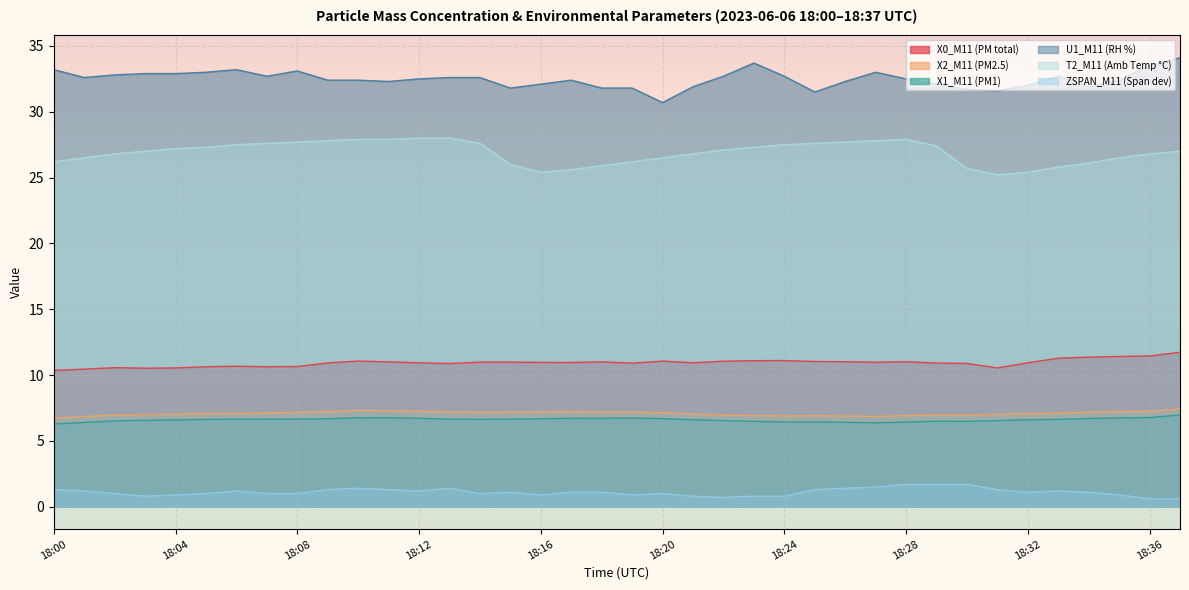

Reading left to right, what are all the values shown in this chart?

X0_M11 (PM total): 18:00=10.3	18:01=10.4	18:02=10.6	18:03=10.5	18:04=10.5	18:05=10.6	18:06=10.7	18:07=10.6	18:08=10.7	18:09=10.9	18:10=11.1	18:11=11.0	18:12=10.9	18:13=10.9	18:14=11.0	18:15=11.0	18:16=11.0	18:17=10.9	18:18=11.0	18:19=10.9	18:20=11.1	18:21=10.9	18:22=11.1	18:23=11.1	18:24=11.1	18:25=11.0	18:26=11.0	18:27=11.0	18:28=11.0	18:29=10.9	18:30=10.9	18:31=10.5	18:32=10.9	18:33=11.3	18:34=11.4	18:35=11.4	18:36=11.4	18:37=11.7
X2_M11 (PM2.5): 18:00=6.7	18:01=6.8	18:02=7.0	18:03=7.0	18:04=7.0	18:05=7.1	18:06=7.1	18:07=7.1	18:08=7.2	18:09=7.2	18:10=7.3	18:11=7.3	18:12=7.2	18:13=7.2	18:14=7.2	18:15=7.2	18:16=7.2	18:17=7.2	18:18=7.2	18:19=7.2	18:20=7.1	18:21=7.0	18:22=7.0	18:23=6.9	18:24=6.9	18:25=6.9	18:26=6.9	18:27=6.8	18:28=6.9	18:29=7.0	18:30=7.0	18:31=7.0	18:32=7.1	18:33=7.1	18:34=7.2	18:35=7.2	18:36=7.2	18:37=7.4
X1_M11 (PM1): 18:00=6.3	18:01=6.4	18:02=6.5	18:03=6.6	18:04=6.6	18:05=6.6	18:06=6.6	18:07=6.7	18:08=6.7	18:09=6.7	18:10=6.8	18:11=6.8	18:12=6.7	18:13=6.7	18:14=6.6	18:15=6.7	18:16=6.7	18:17=6.7	18:18=6.7	18:19=6.7	18:20=6.7	18:21=6.6	18:22=6.5	18:23=6.5	18:24=6.4	18:25=6.4	18:26=6.4	18:27=6.4	18:28=6.4	18:29=6.5	18:30=6.5	18:31=6.5	18:32=6.6	18:33=6.6	18:34=6.7	18:35=6.7	18:36=6.8	18:37=7.0
U1_M11 (RH %): 18:00=33.2	18:01=32.6	18:02=32.8	18:03=32.9	18:04=32.9	18:05=33.0	18:06=33.2	18:07=32.7	18:08=33.1	18:09=32.4	18:10=32.4	18:11=32.3	18:12=32.5	18:13=32.6	18:14=32.6	18:15=31.8	18:16=32.1	18:17=32.4	18:18=31.8	18:19=31.8	18:20=30.7	18:21=31.9	18:22=32.7	18:23=33.7	18:24=32.7	18:25=31.5	18:26=32.3	18:27=33.0	18:28=32.5	18:29=32.1	18:30=31.7	18:31=31.6	18:32=32.0	18:33=32.7	18:34=31.9	18:35=32.4	18:36=33.5	18:37=34.1
T2_M11 (Amb Temp °C): 18:00=26.2	18:01=26.5	18:02=26.8	18:03=27.0	18:04=27.2	18:05=27.3	18:06=27.5	18:07=27.6	18:08=27.7	18:09=27.8	18:10=27.9	18:11=27.9	18:12=28.0	18:13=28.0	18:14=27.6	18:15=26.0	18:16=25.4	18:17=25.6	18:18=25.9	18:19=26.2	18:20=26.5	18:21=26.8	18:22=27.1	18:23=27.3	18:24=27.5	18:25=27.6	18:26=27.7	18:27=27.8	18:28=27.9	18:29=27.4	18:30=25.7	18:31=25.2	18:32=25.4	18:33=25.8	18:34=26.1	18:35=26.5	18:36=26.8	18:37=27.0
ZSPAN_M11 (Span dev): 18:00=1.3	18:01=1.2	18:02=1.0	18:03=0.8	18:04=0.9	18:05=1.0	18:06=1.2	18:07=1.0	18:08=1.0	18:09=1.3	18:10=1.4	18:11=1.3	18:12=1.2	18:13=1.4	18:14=1.0	18:15=1.1	18:16=0.9	18:17=1.1	18:18=1.1	18:19=0.9	18:20=1.0	18:21=0.8	18:22=0.7	18:23=0.8	18:24=0.8	18:25=1.3	18:26=1.4	18:27=1.5	18:28=1.7	18:29=1.7	18:30=1.7	18:31=1.3	18:32=1.1	18:33=1.2	18:34=1.1	18:35=0.9	18:36=0.6	18:37=0.6